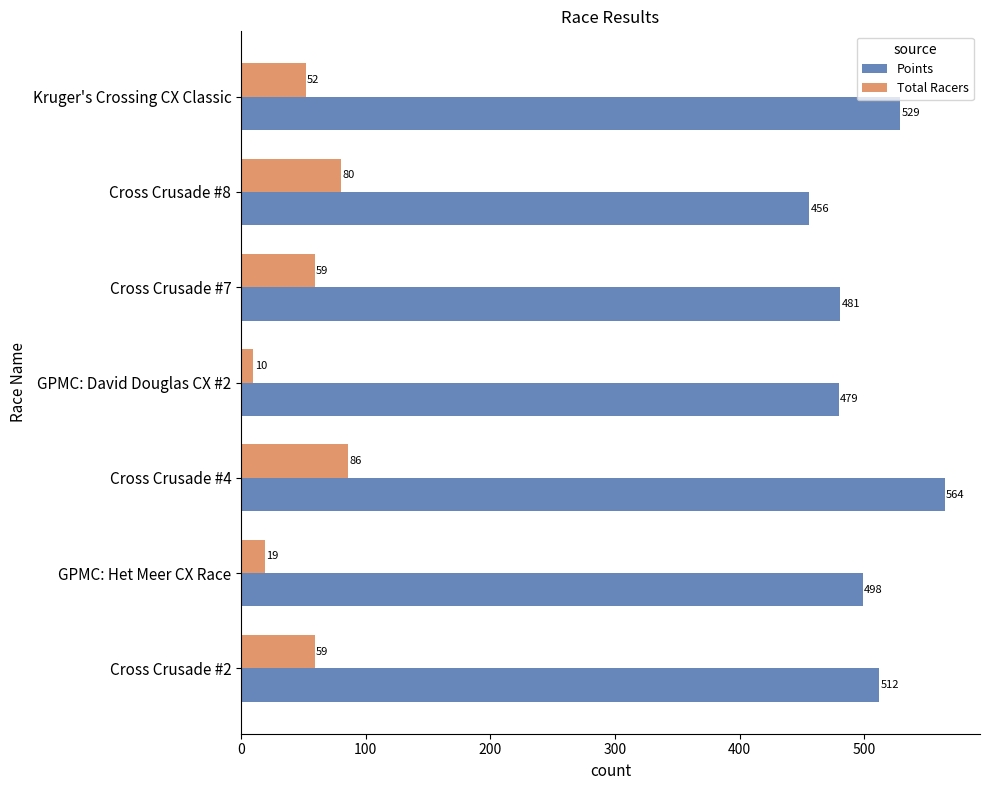

How many distinct data groups are displayed?

2